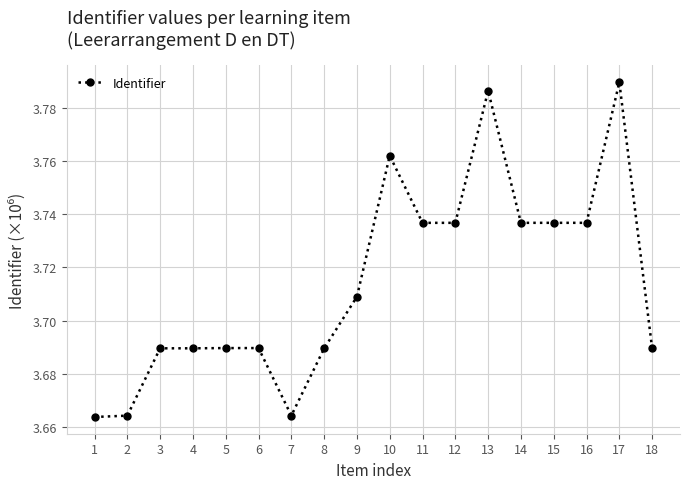

Which has a higher value, 1 or 8?

8